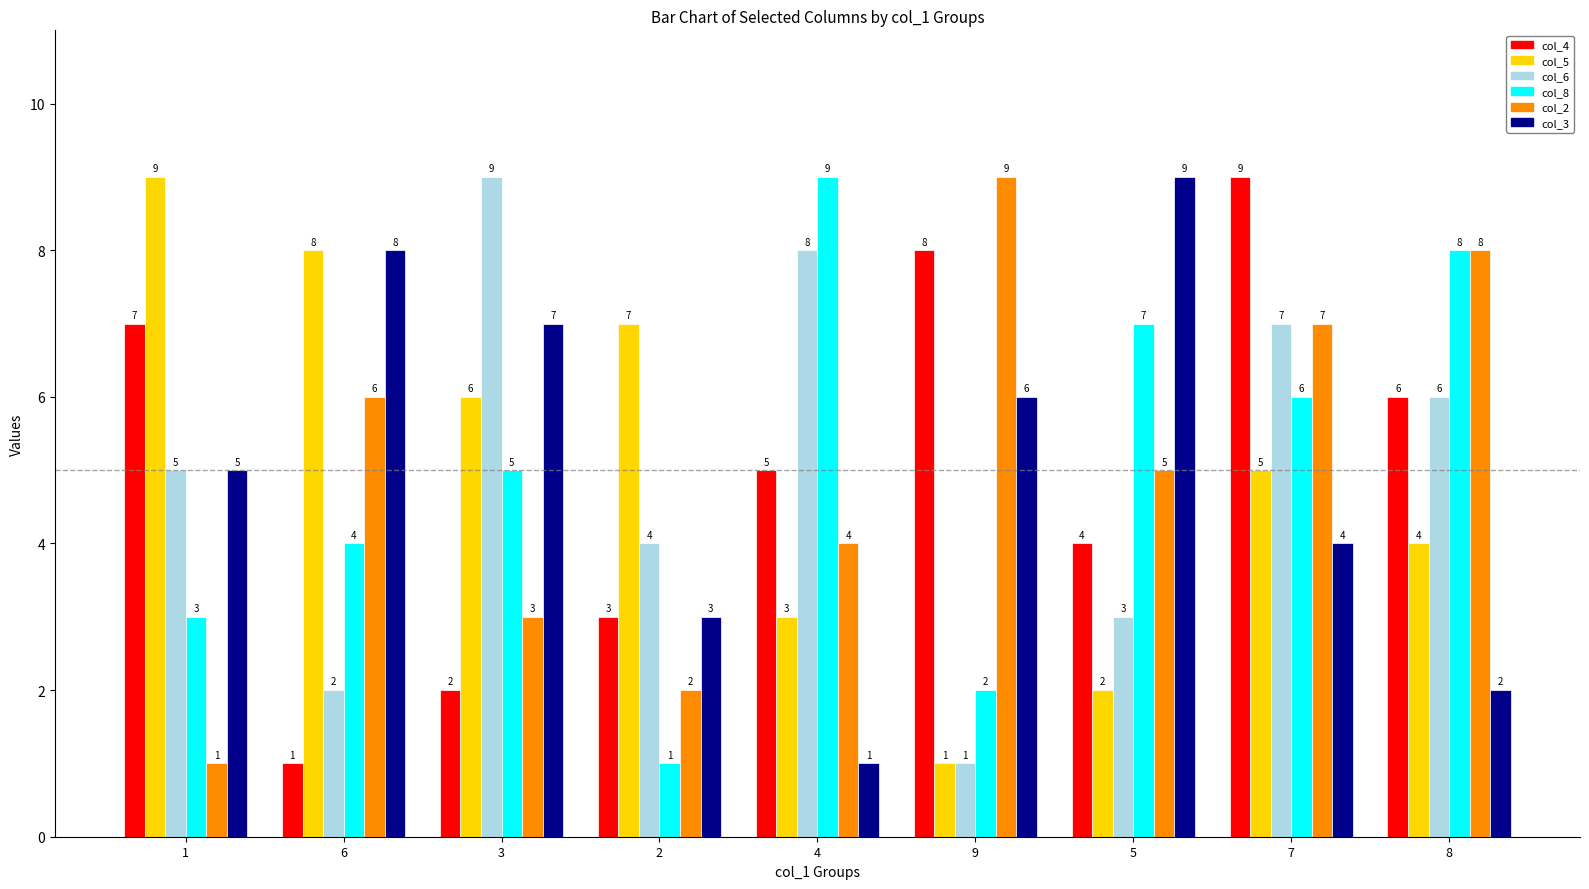

What is the difference between the highest and lowest values at 6?

7